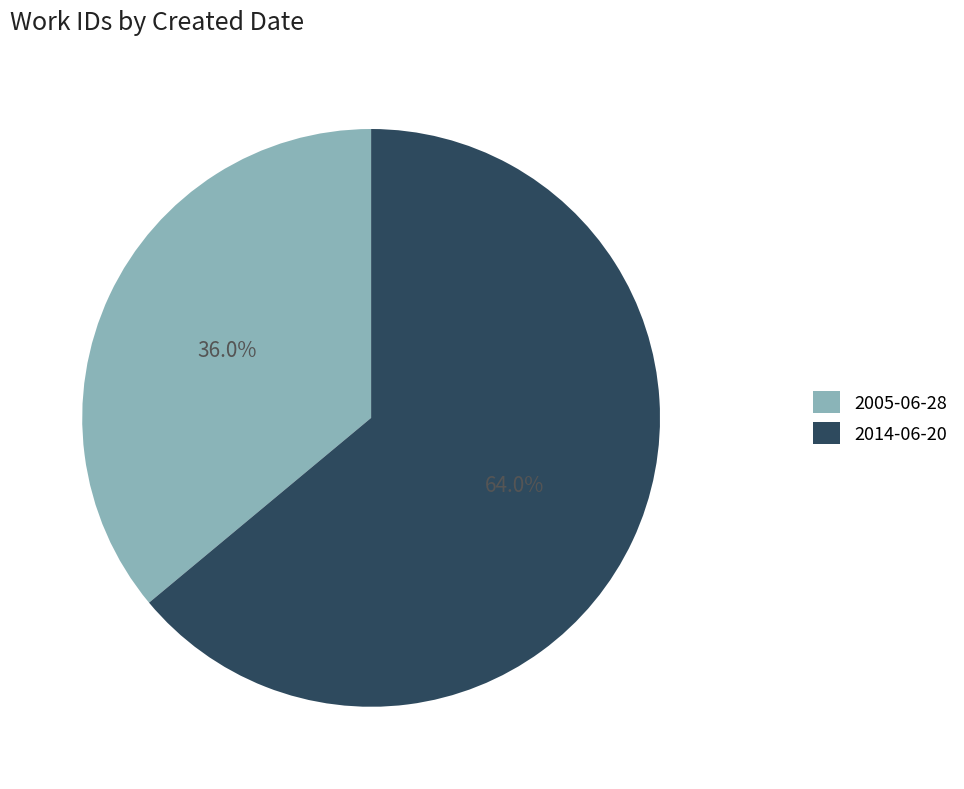

How many segments does this pie chart have?

2